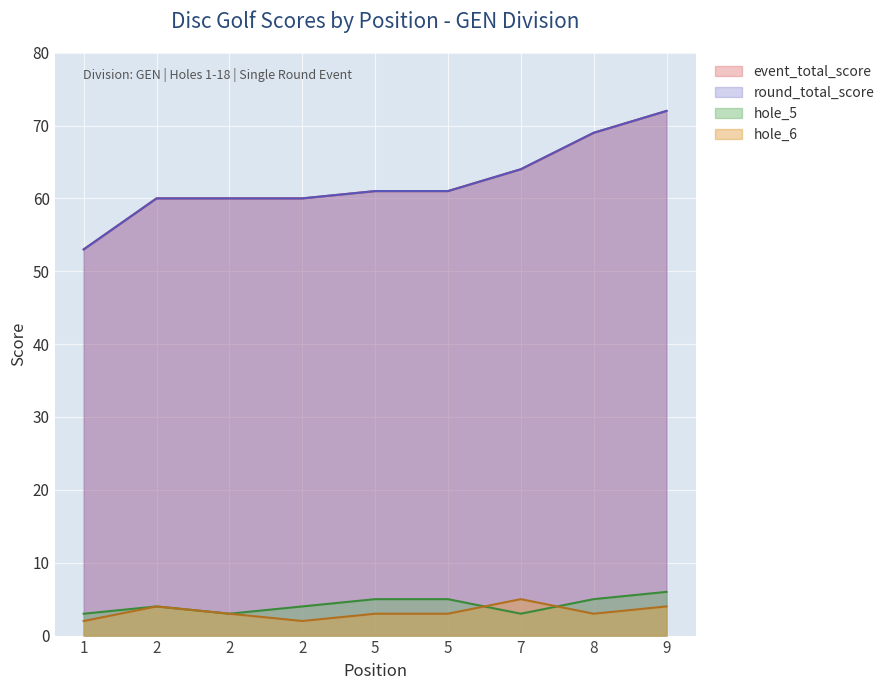

Where does the hole_6 series first go above 3?

2